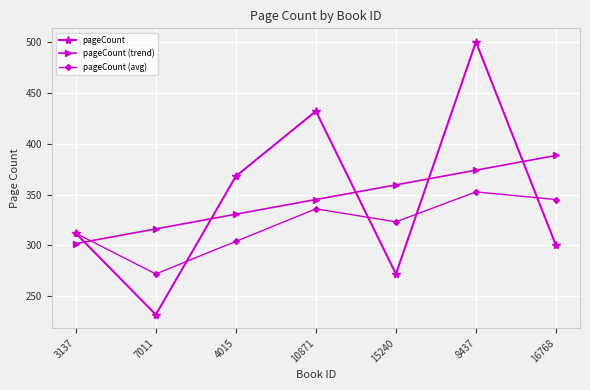

How many times do pageCount (trend) and pageCount (avg) cross each other?

1